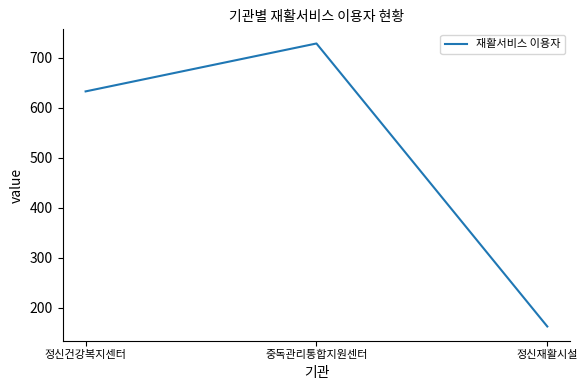

What is the difference between the maximum and minimum values?

567